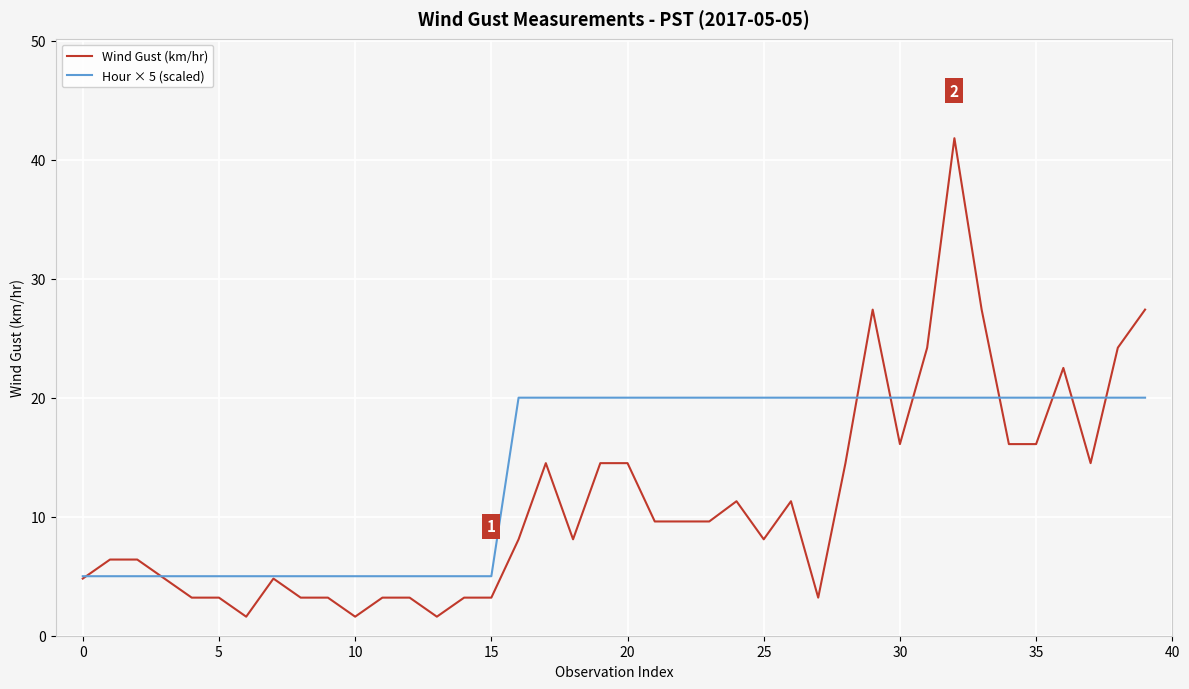

Which series has the widest spread of values?

Wind Gust (km/hr)